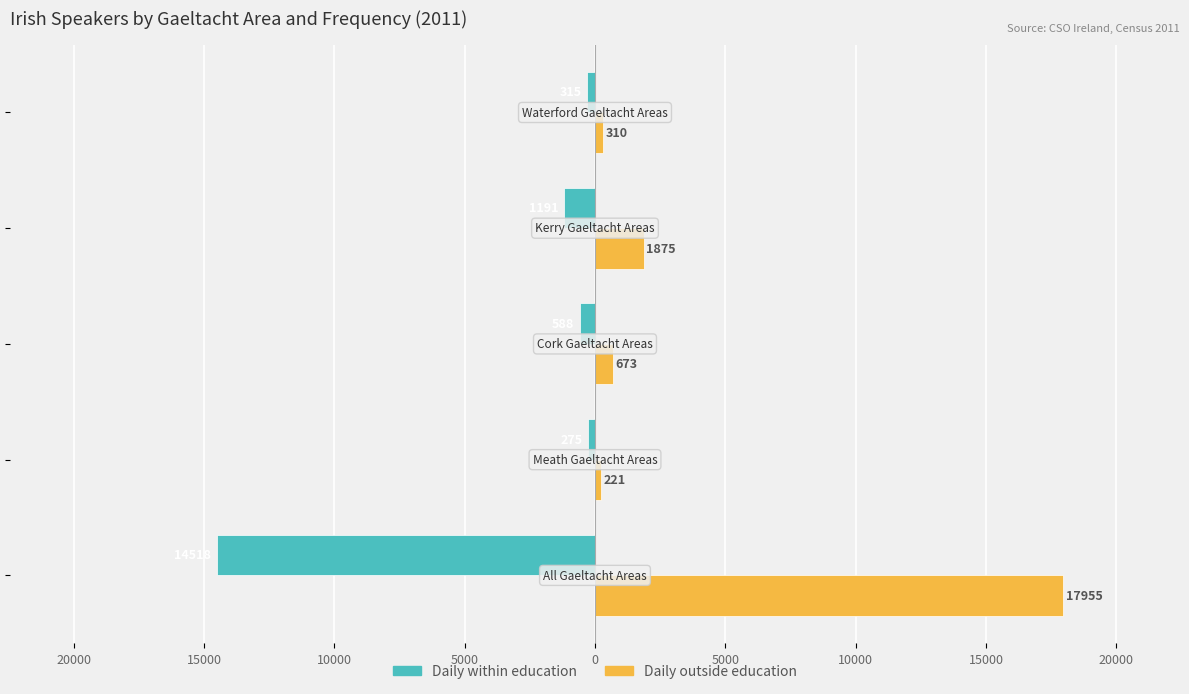

What are all the series names shown in the legend?

Daily within education, Daily outside education